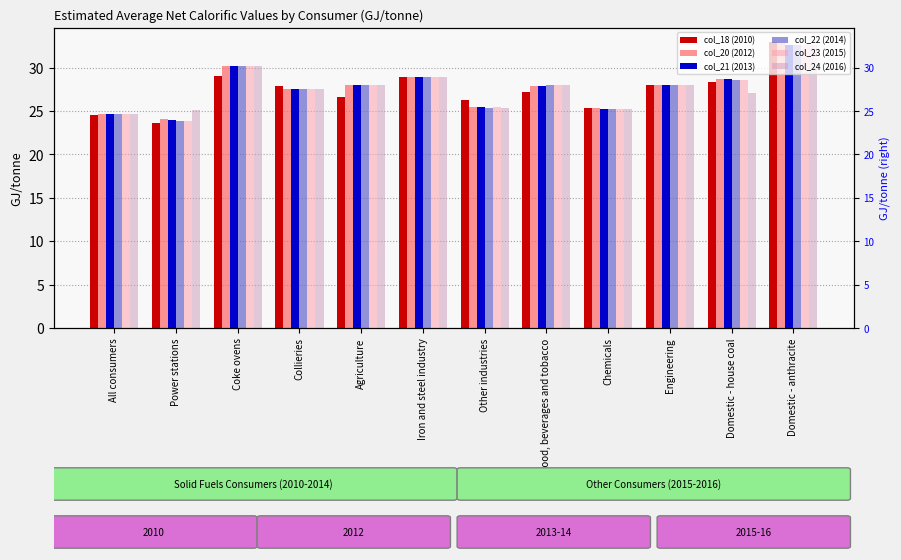

Is the value of col_22 (2014) at Coke ovens greater than the value of col_21 (2013) at Engineering?

Yes